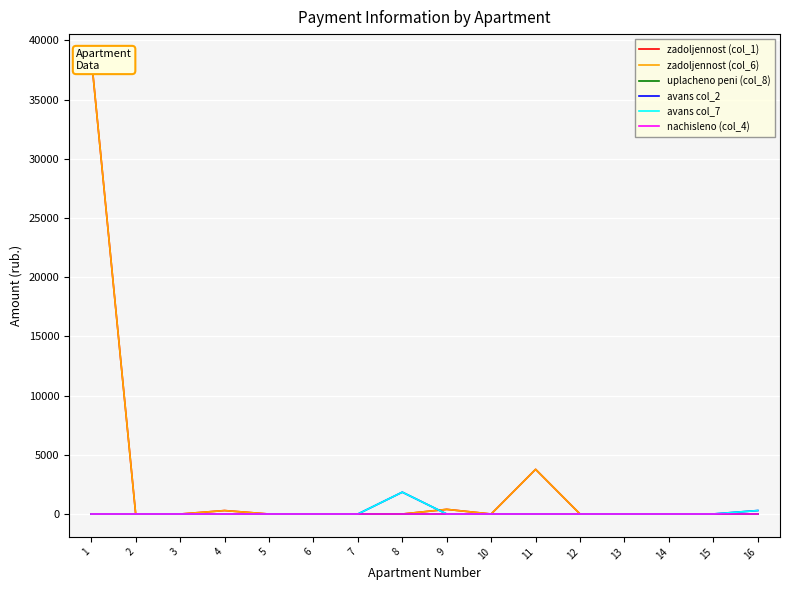

Which series has the largest total across all categories?

zadoljennost (col_1)